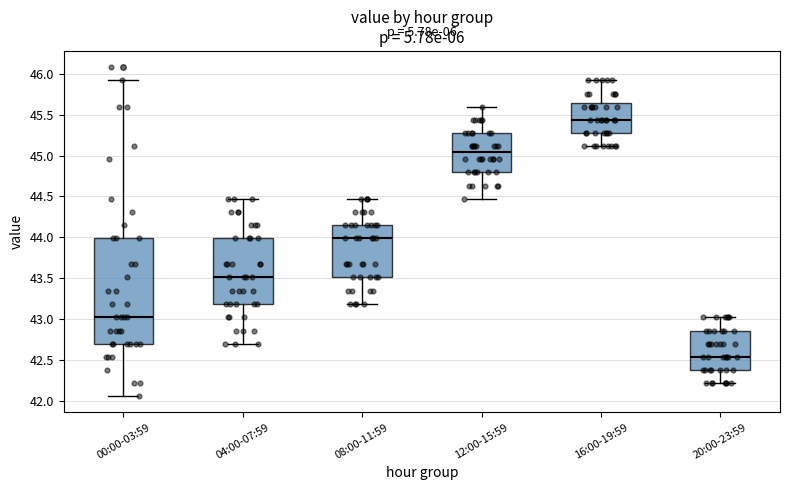

Which box is the tallest, from its lower edge to its upper edge?

00:00-03:59